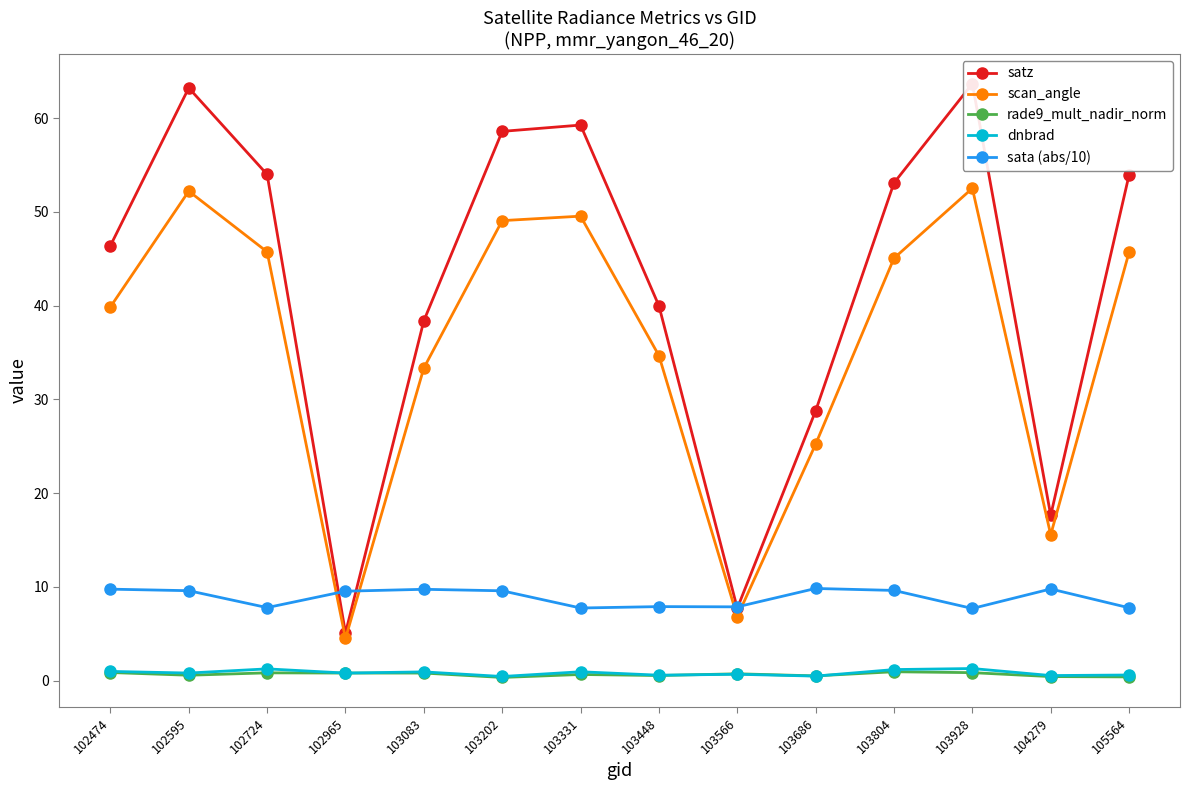

Where is the first local minimum for satz?

102965